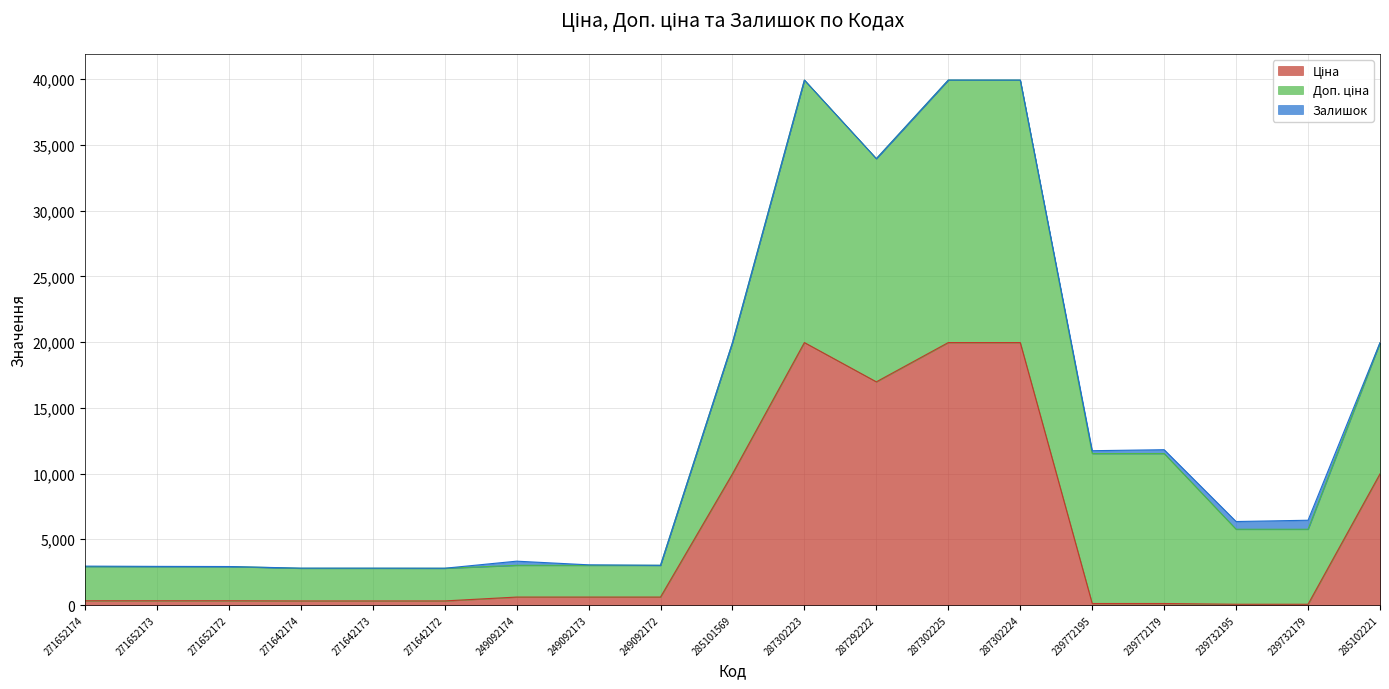

Rank the series by their average value, from lowest to highest.

Залишок, Ціна, Доп. ціна